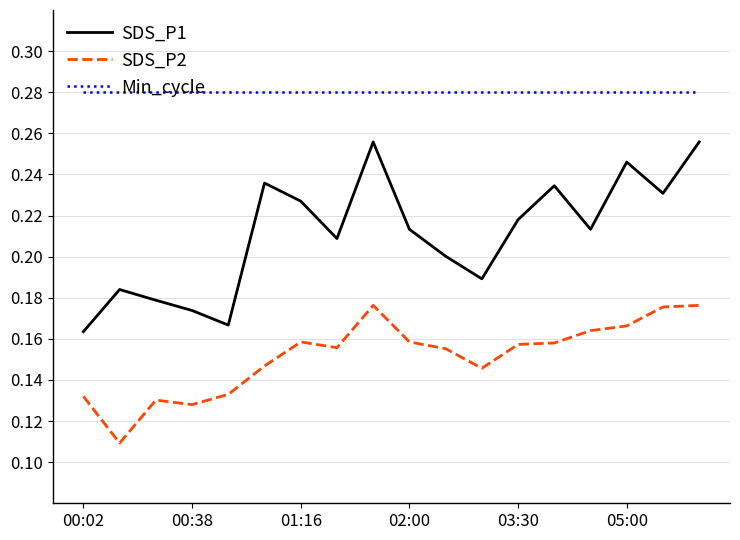

True or false: SDS_P1 and SDS_P2 intersect in this chart.

False